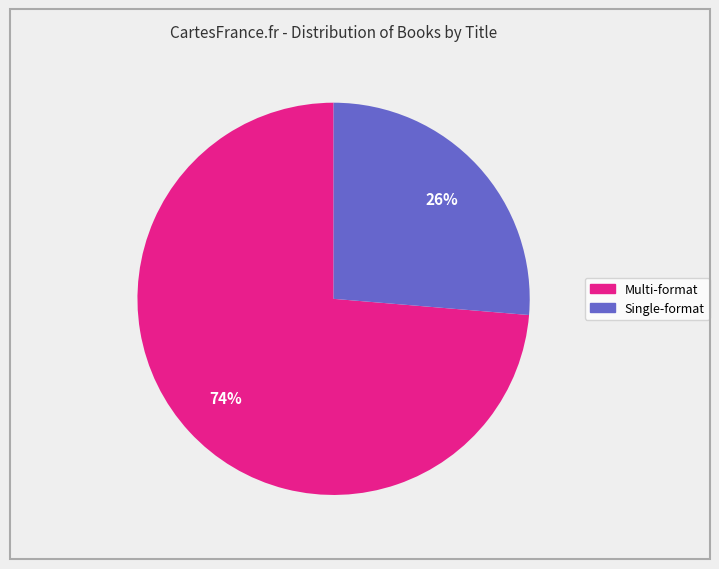

Combined, do Multi-format and Single-format account for over 50%?

Yes